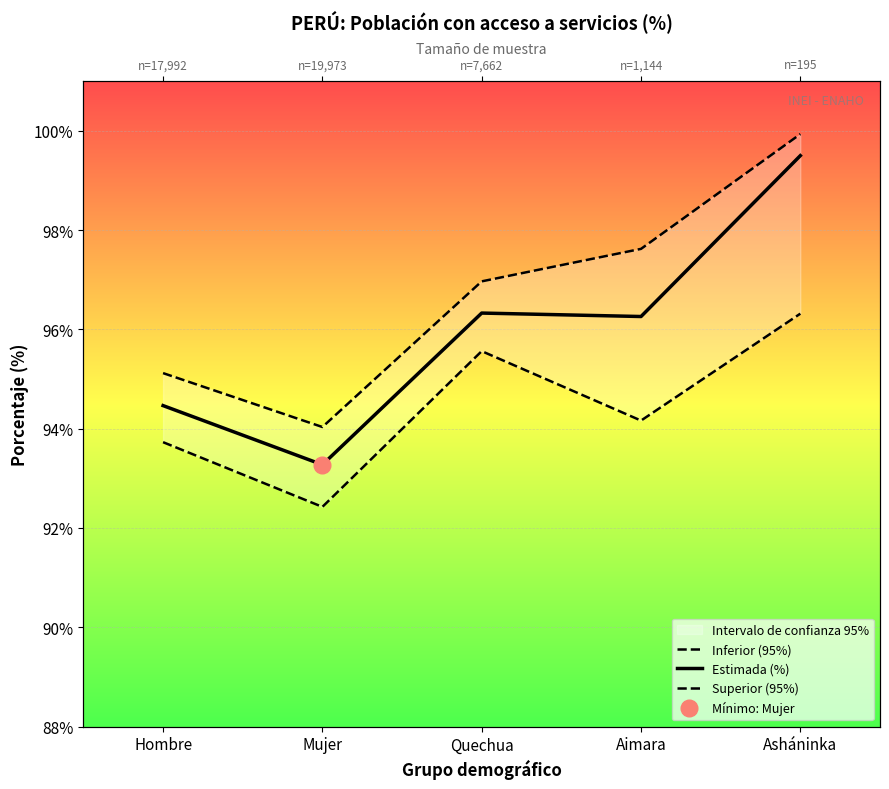

True or false: Superior (95%) and Inferior (95%) cross at least once.

False